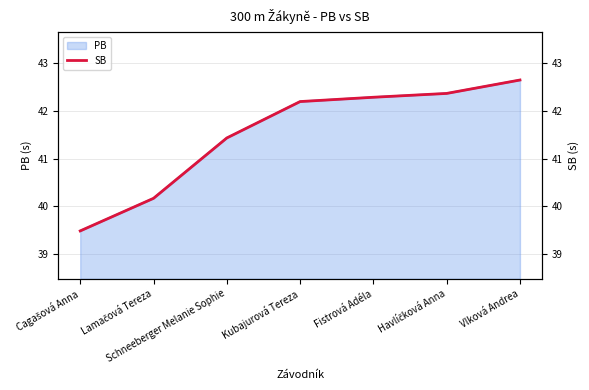

Does the chart display data point markers on the line(s)?

No